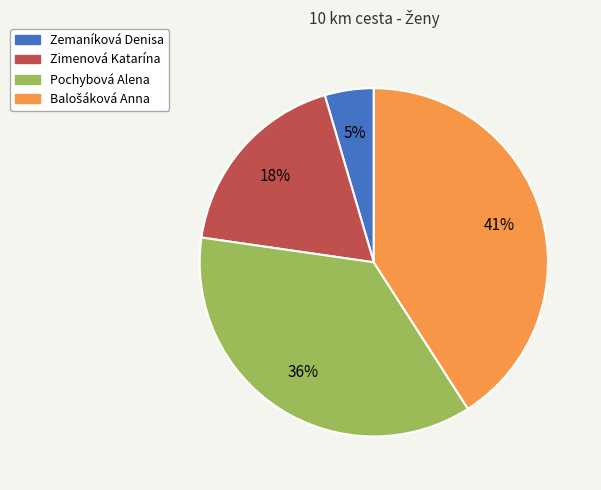

The Zimenová Katarína slice represents 18% of the pie. True or false?

True